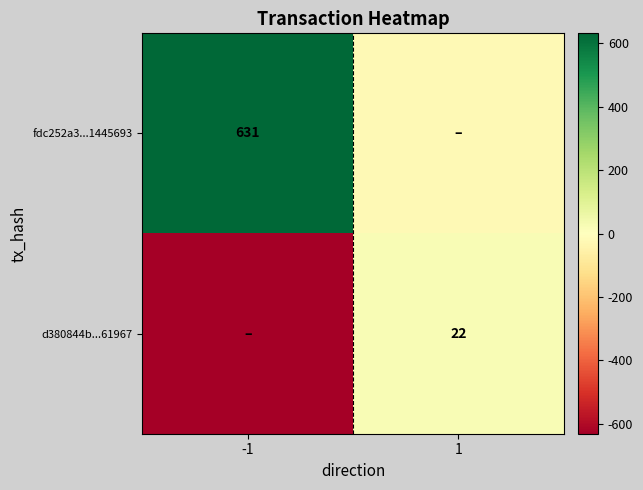

The d380844b...61967 series shows 22 at 1. True or false?

True